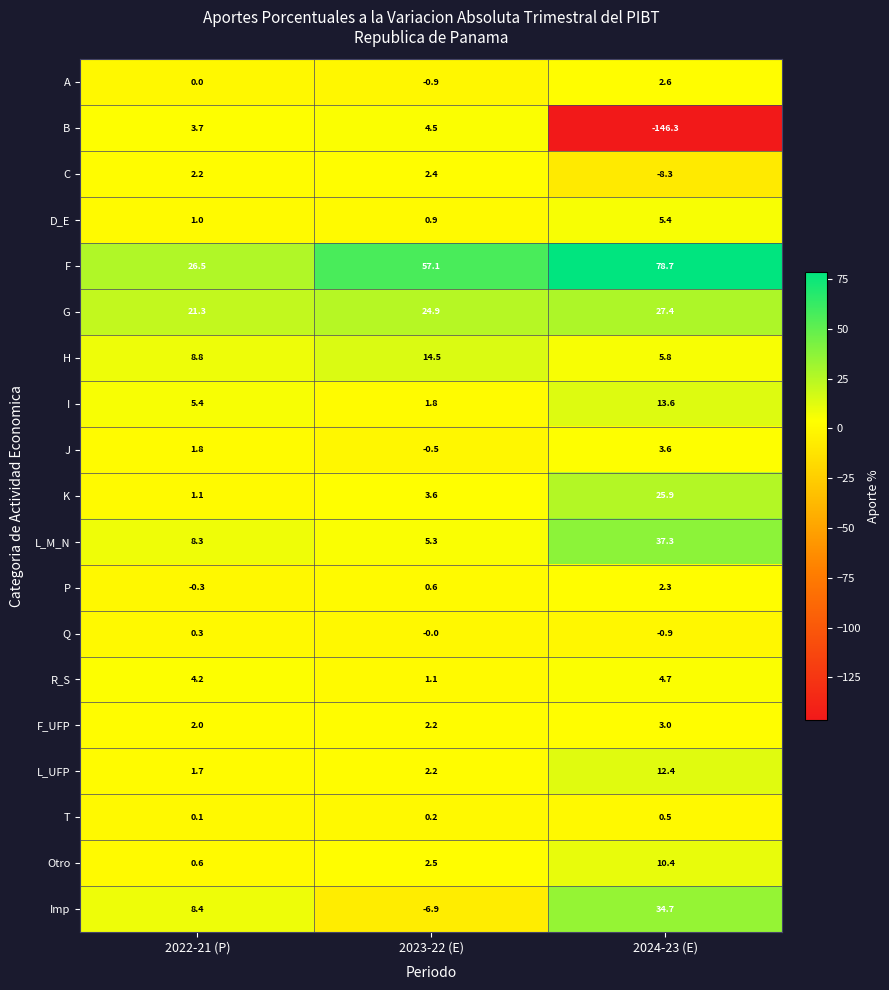

What is the spread (max minus min) of values at 2023-22 (E)?

64.0